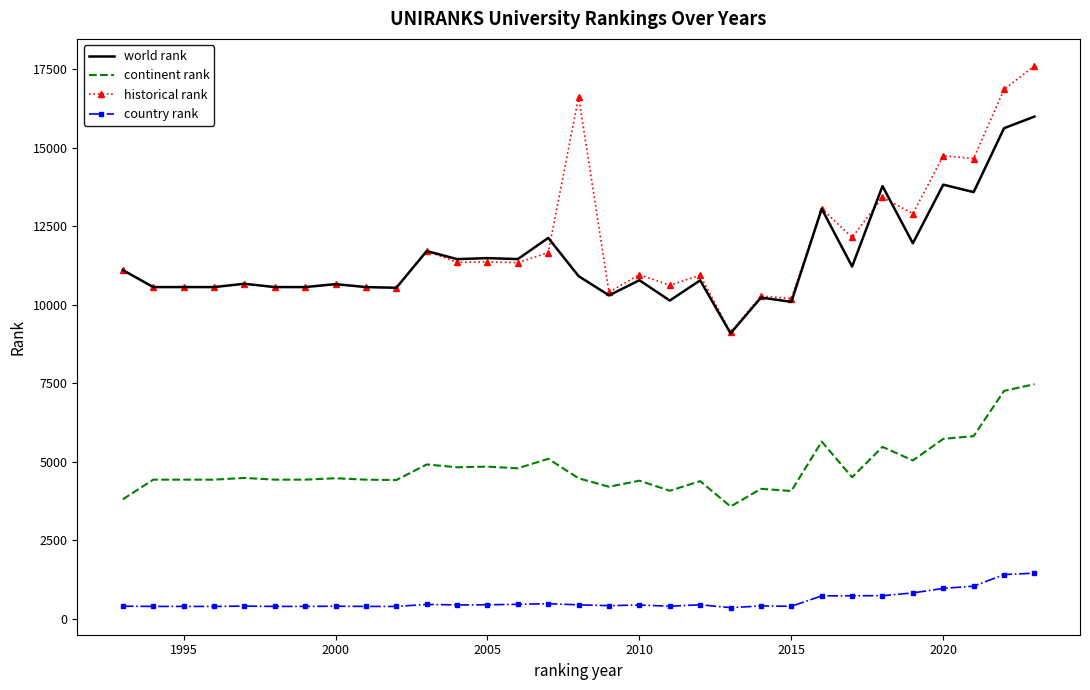

What is the minimum value for world rank?

9083